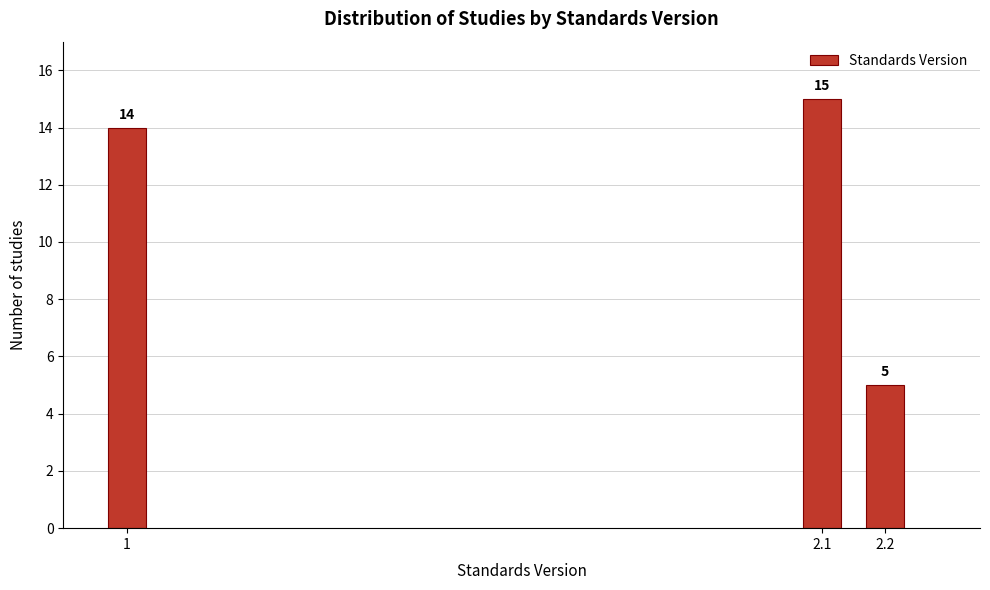

Reading left to right, list all the values displayed in this chart.

1=14	2.1=15	2.2=5